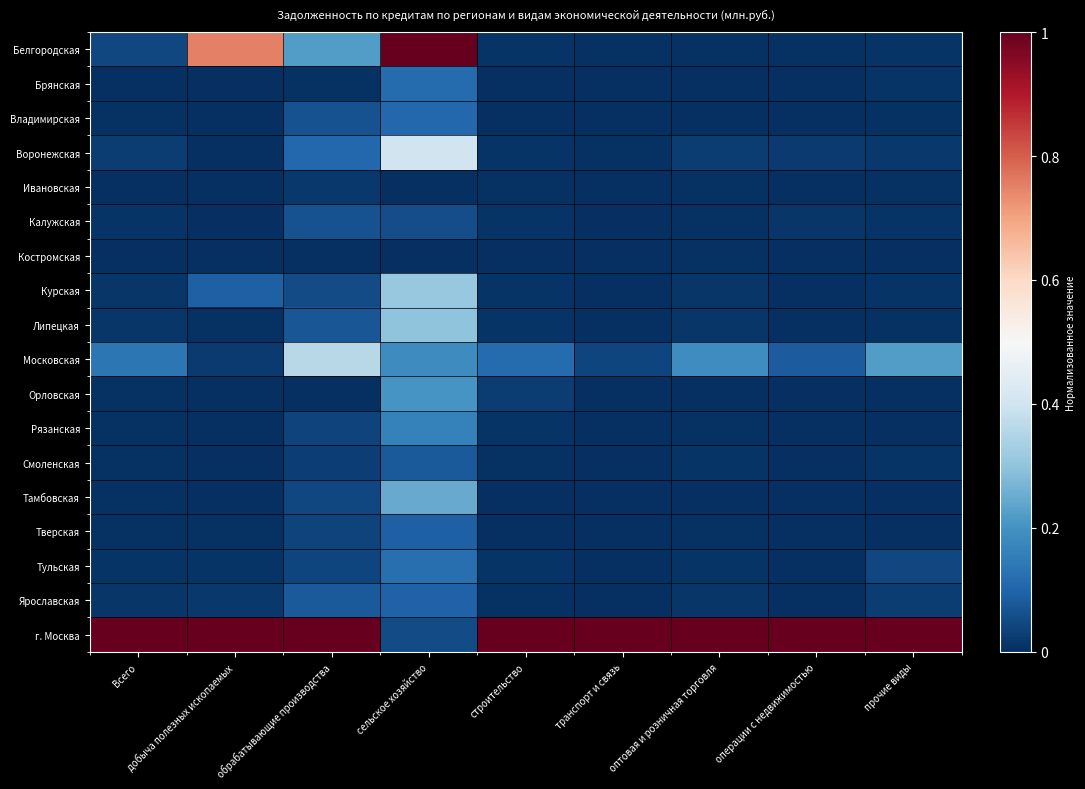

Reading right to left, list all the values displayed in this chart.

Белгородская: прочие виды=0.0	операции с недвижимостью=0.0	оптовая и розничная торговля=0.0	транспорт и связь=0.0	строительство=0.0	сельское хозяйство=1.0	обрабатывающие производства=0.2	добыча полезных ископаемых=0.8	Всего=0.0
Брянская: прочие виды=0.0	операции с недвижимостью=0.0	оптовая и розничная торговля=0.0	транспорт и связь=0.0	строительство=0.0	сельское хозяйство=0.1	обрабатывающие производства=0.0	добыча полезных ископаемых=0.0	Всего=0.0
Владимирская: прочие виды=0.0	операции с недвижимостью=0.0	оптовая и розничная торговля=0.0	транспорт и связь=0.0	строительство=0.0	сельское хозяйство=0.1	обрабатывающие производства=0.1	добыча полезных ископаемых=0.0	Всего=0.0
Воронежская: прочие виды=0.0	операции с недвижимостью=0.0	оптовая и розничная торговля=0.0	транспорт и связь=0.0	строительство=0.0	сельское хозяйство=0.4	обрабатывающие производства=0.1	добыча полезных ископаемых=0.0	Всего=0.0
Ивановская: прочие виды=0.0	операции с недвижимостью=0.0	оптовая и розничная торговля=0.0	транспорт и связь=0.0	строительство=0.0	сельское хозяйство=0.0	обрабатывающие производства=0.0	добыча полезных ископаемых=0.0	Всего=0.0
Калужская: прочие виды=0.0	операции с недвижимостью=0.0	оптовая и розничная торговля=0.0	транспорт и связь=0.0	строительство=0.0	сельское хозяйство=0.1	обрабатывающие производства=0.1	добыча полезных ископаемых=0.0	Всего=0.0
Костромская: прочие виды=0.0	операции с недвижимостью=0.0	оптовая и розничная торговля=0.0	транспорт и связь=0.0	строительство=0.0	сельское хозяйство=0.0	обрабатывающие производства=0.0	добыча полезных ископаемых=0.0	Всего=0.0
Курская: прочие виды=0.0	операции с недвижимостью=0.0	оптовая и розничная торговля=0.0	транспорт и связь=0.0	строительство=0.0	сельское хозяйство=0.3	обрабатывающие производства=0.1	добыча полезных ископаемых=0.1	Всего=0.0
Липецкая: прочие виды=0.0	операции с недвижимостью=0.0	оптовая и розничная торговля=0.0	транспорт и связь=0.0	строительство=0.0	сельское хозяйство=0.3	обрабатывающие производства=0.1	добыча полезных ископаемых=0.0	Всего=0.0
Московская: прочие виды=0.2	операции с недвижимостью=0.1	оптовая и розничная торговля=0.2	транспорт и связь=0.0	строительство=0.1	сельское хозяйство=0.2	обрабатывающие производства=0.4	добыча полезных ископаемых=0.0	Всего=0.1
Орловская: прочие виды=0.0	операции с недвижимостью=0.0	оптовая и розничная торговля=0.0	транспорт и связь=0.0	строительство=0.0	сельское хозяйство=0.2	обрабатывающие производства=0.0	добыча полезных ископаемых=0.0	Всего=0.0
Рязанская: прочие виды=0.0	операции с недвижимостью=0.0	оптовая и розничная торговля=0.0	транспорт и связь=0.0	строительство=0.0	сельское хозяйство=0.2	обрабатывающие производства=0.0	добыча полезных ископаемых=0.0	Всего=0.0
Смоленская: прочие виды=0.0	операции с недвижимостью=0.0	оптовая и розничная торговля=0.0	транспорт и связь=0.0	строительство=0.0	сельское хозяйство=0.1	обрабатывающие производства=0.0	добыча полезных ископаемых=0.0	Всего=0.0
Тамбовская: прочие виды=0.0	операции с недвижимостью=0.0	оптовая и розничная торговля=0.0	транспорт и связь=0.0	строительство=0.0	сельское хозяйство=0.2	обрабатывающие производства=0.0	добыча полезных ископаемых=0.0	Всего=0.0
Тверская: прочие виды=0.0	операции с недвижимостью=0.0	оптовая и розничная торговля=0.0	транспорт и связь=0.0	строительство=0.0	сельское хозяйство=0.1	обрабатывающие производства=0.0	добыча полезных ископаемых=0.0	Всего=0.0
Тульская: прочие виды=0.0	операции с недвижимостью=0.0	оптовая и розничная торговля=0.0	транспорт и связь=0.0	строительство=0.0	сельское хозяйство=0.1	обрабатывающие производства=0.0	добыча полезных ископаемых=0.0	Всего=0.0
Ярославская: прочие виды=0.0	операции с недвижимостью=0.0	оптовая и розничная торговля=0.0	транспорт и связь=0.0	строительство=0.0	сельское хозяйство=0.1	обрабатывающие производства=0.1	добыча полезных ископаемых=0.0	Всего=0.0
г. Москва: прочие виды=1.0	операции с недвижимостью=1.0	оптовая и розничная торговля=1.0	транспорт и связь=1.0	строительство=1.0	сельское хозяйство=0.1	обрабатывающие производства=1.0	добыча полезных ископаемых=1.0	Всего=1.0